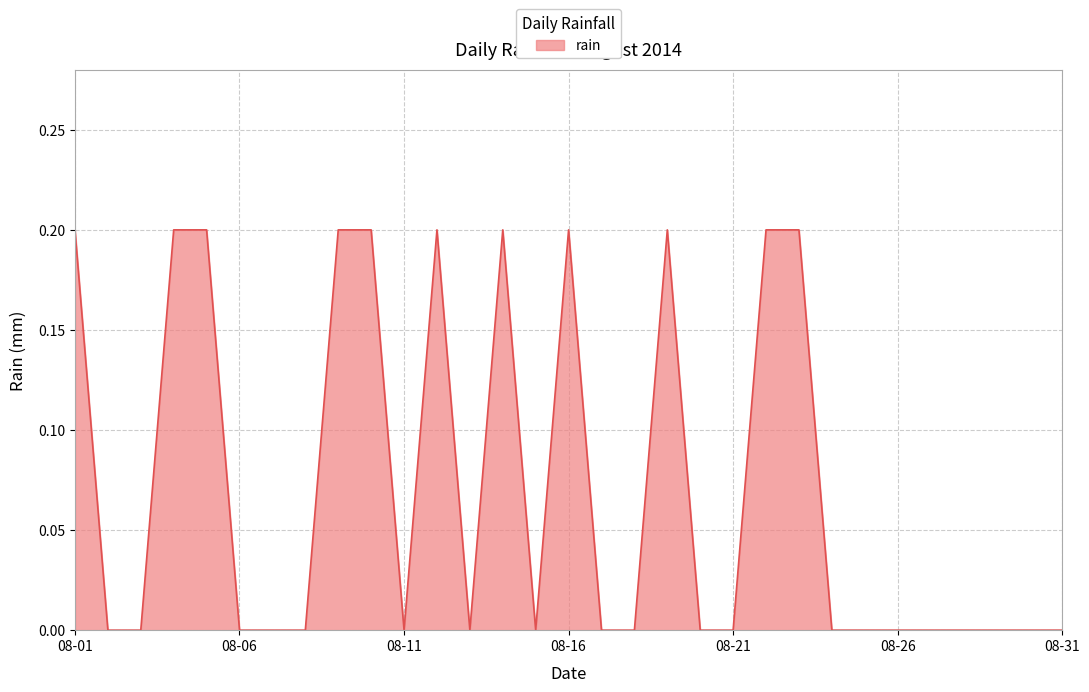

What is the average value?

0.1